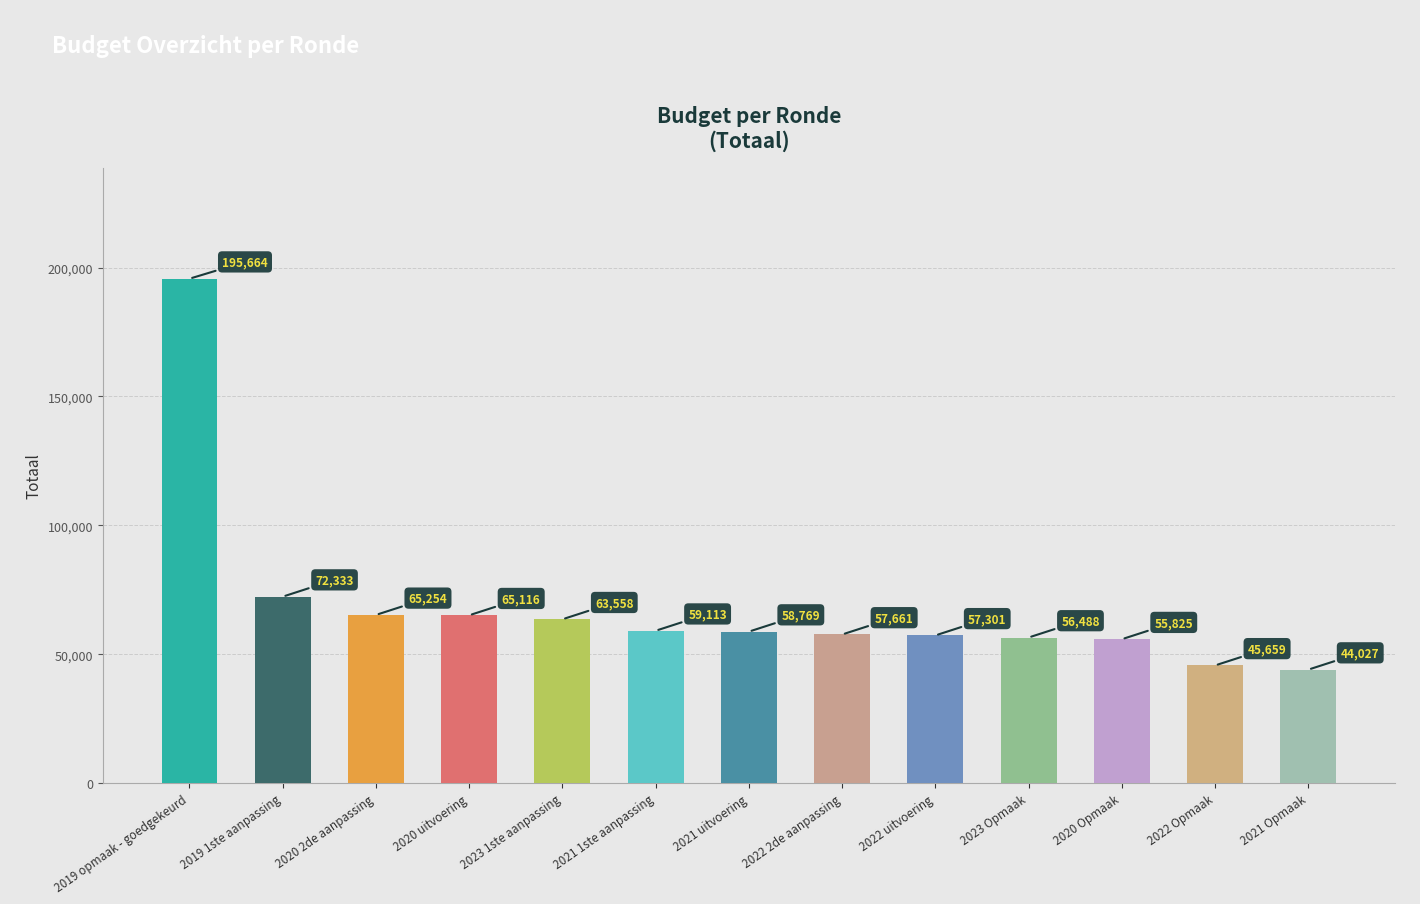

Are the bars grouped side by side (vs. stacked)?

No